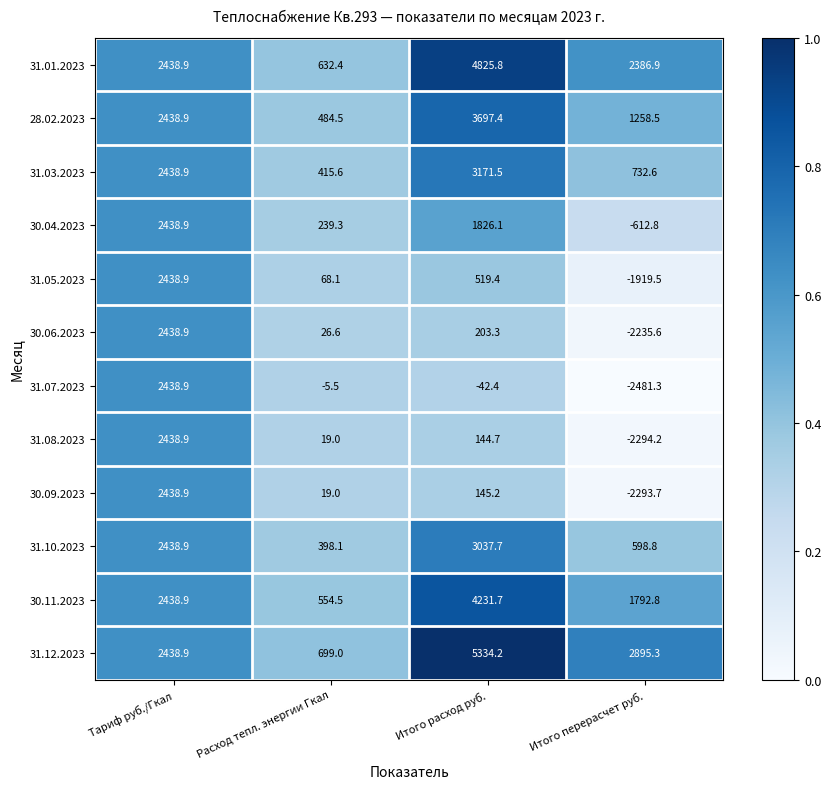

What is the approximate value of 31.03.2023 at Расход тепл. энергии Гкал?

415.6